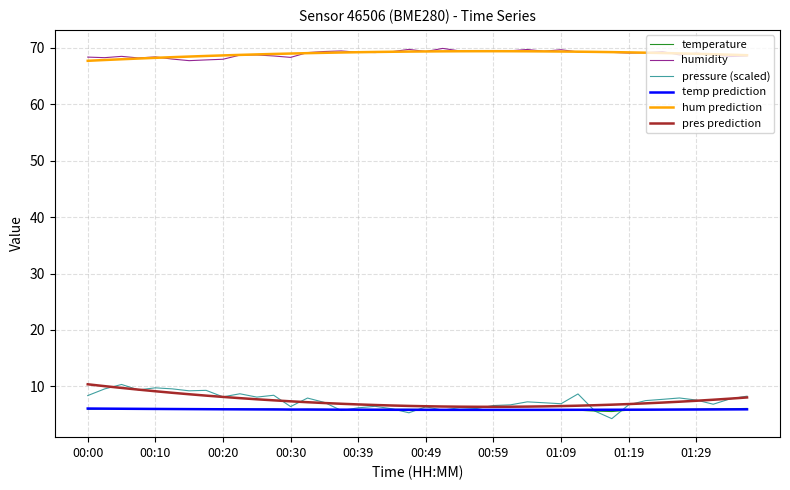

True or false: pressure (scaled) and hum prediction cross at least once.

False